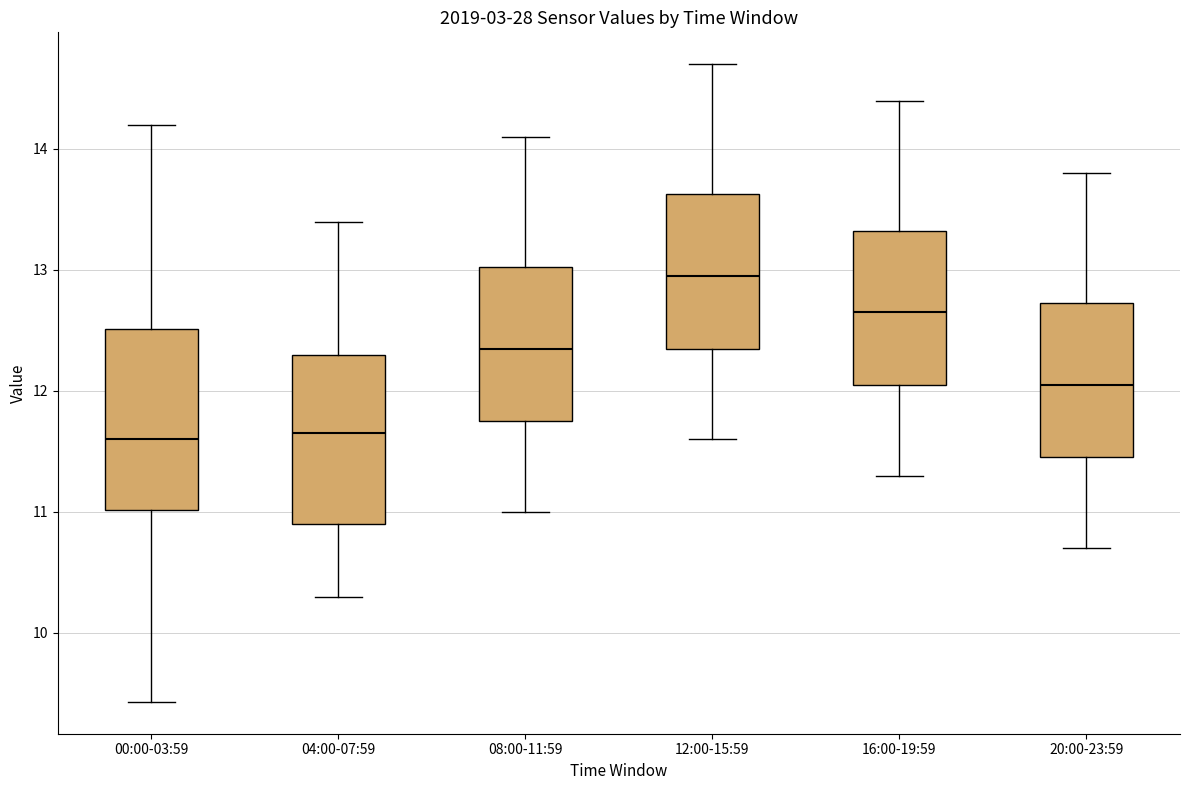

Which box's median line is the highest?

12:00-15:59